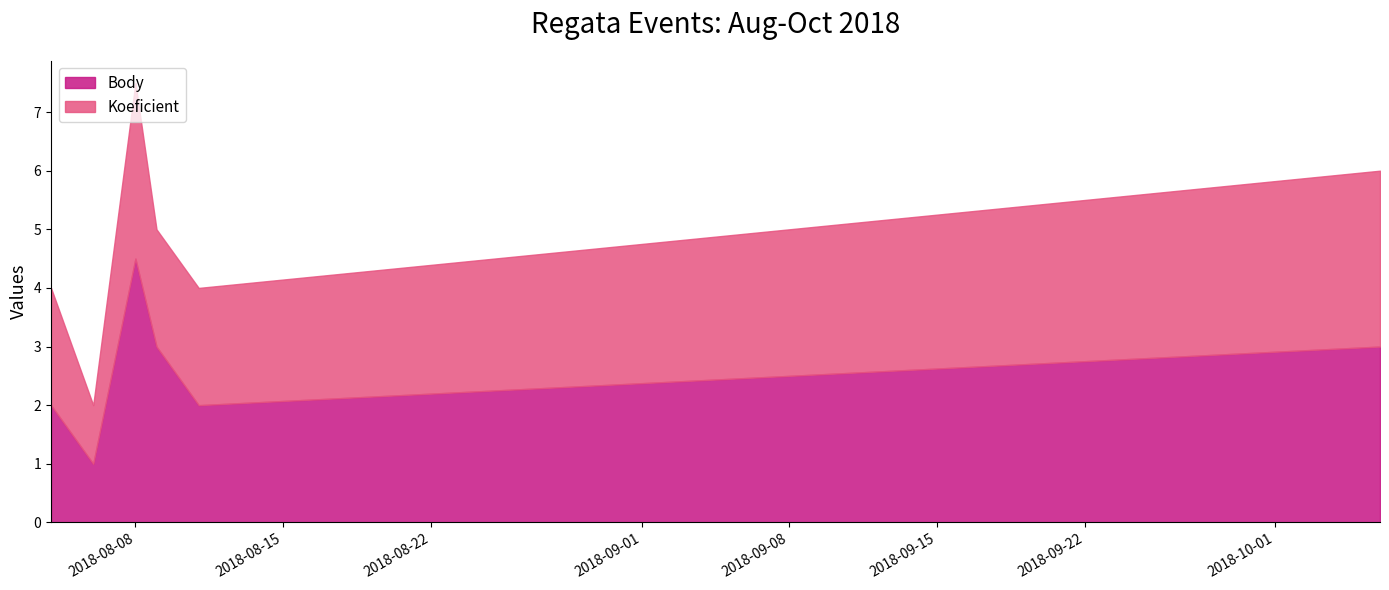

What is the label of the 5th point from the right?

2018-08-06